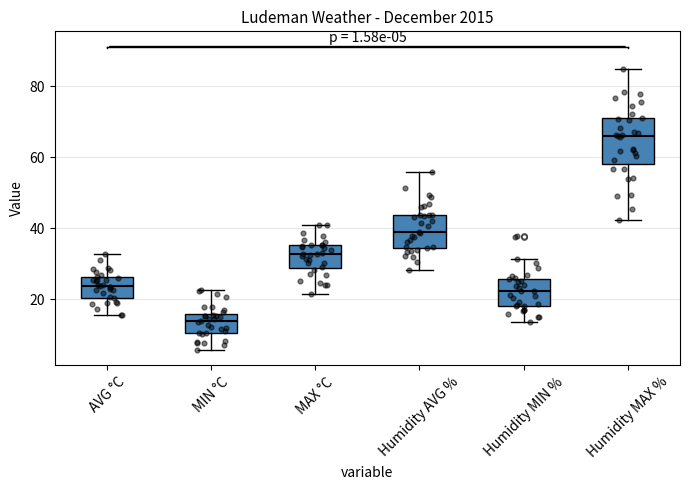

Which box has the lowest median line?

MIN °C